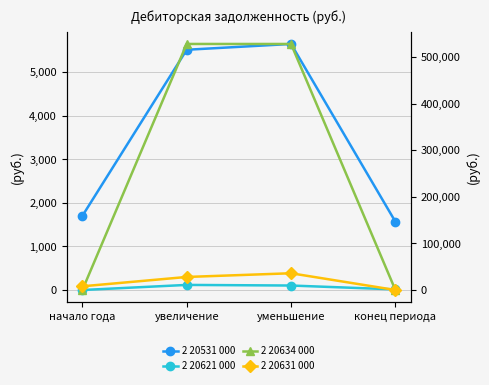

Reading left to right, what are all the values shown in this chart?

2 20531 000: начало года=1701819.8	увеличение=5515145.9	уменьшение=5648389.9	конец периода=1568575.8
2 20621 000: начало года=0.0	увеличение=116980.0	уменьшение=102930.8	конец периода=14049.2
2 20634 000: начало года=0.0	увеличение=527859.4	уменьшение=527824.4	конец периода=35.0
2 20631 000: начало года=7954.0	увеличение=27990.0	уменьшение=35944.0	конец периода=0.0